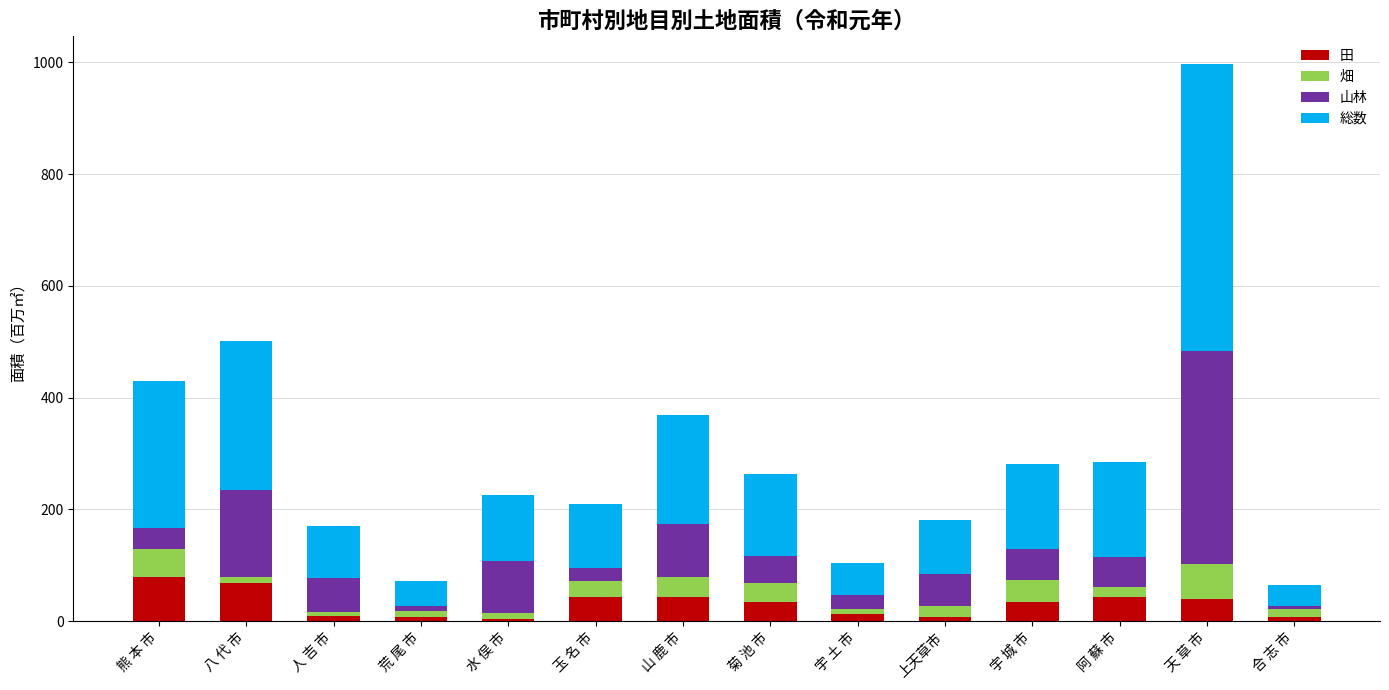

What is the maximum value for 田?

79.0